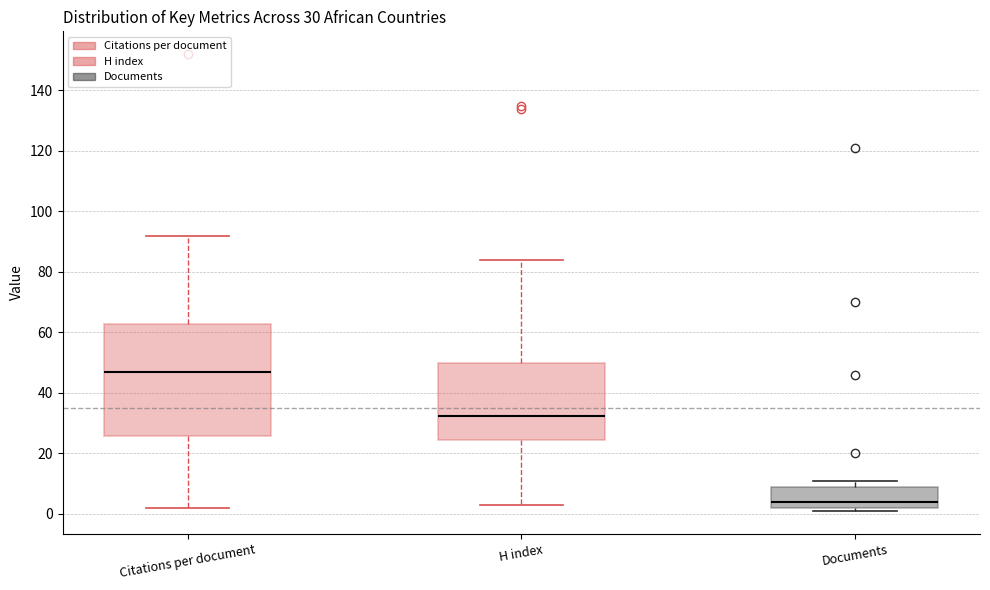

Which box is the tallest, from its lower edge to its upper edge?

Citations per document